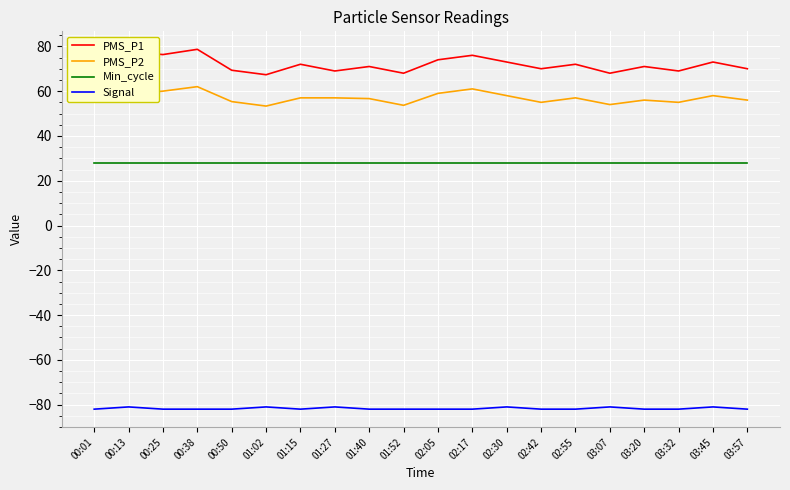

What is the greatest value displayed?

78.7